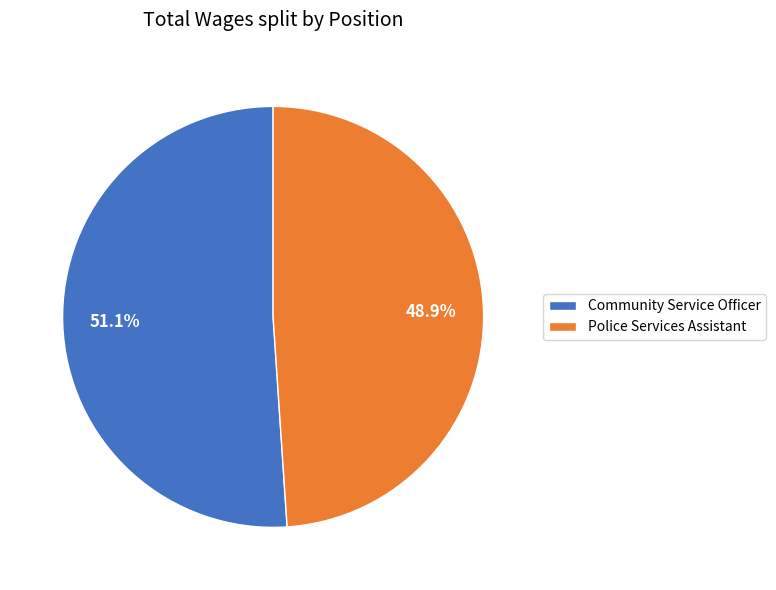

To the nearest percent, what is the difference between the largest and smallest slice percentages?

2%